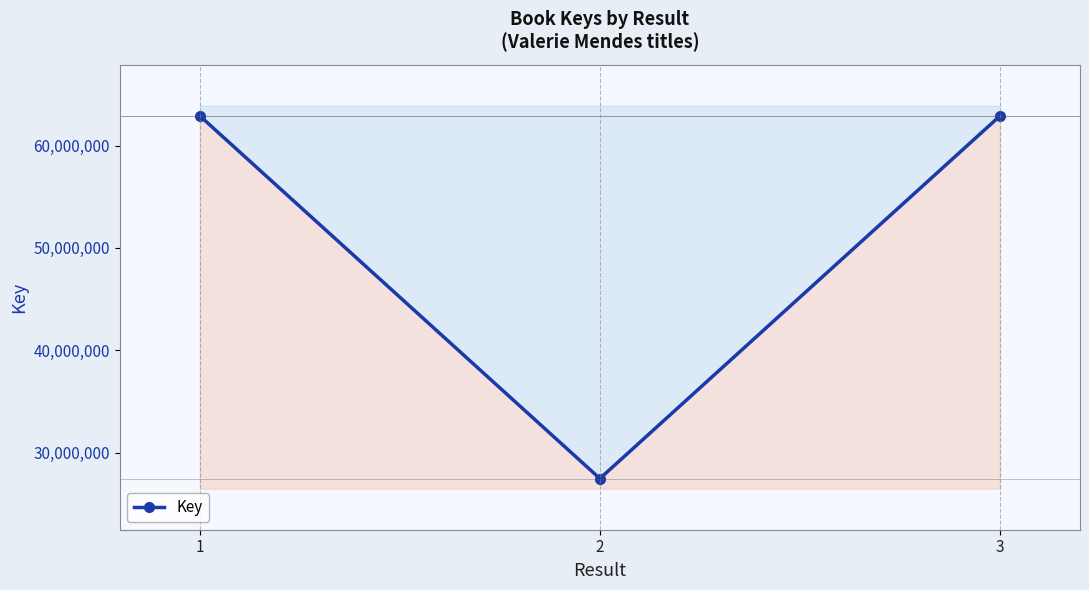

Reading left to right, list all the values displayed in this chart.

1=62905893	2=27461606	3=62899916